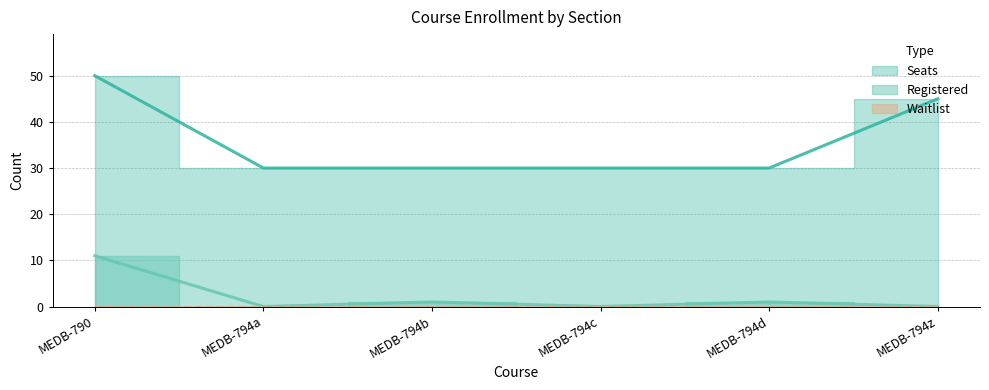

How many categories are shown in the chart?

6